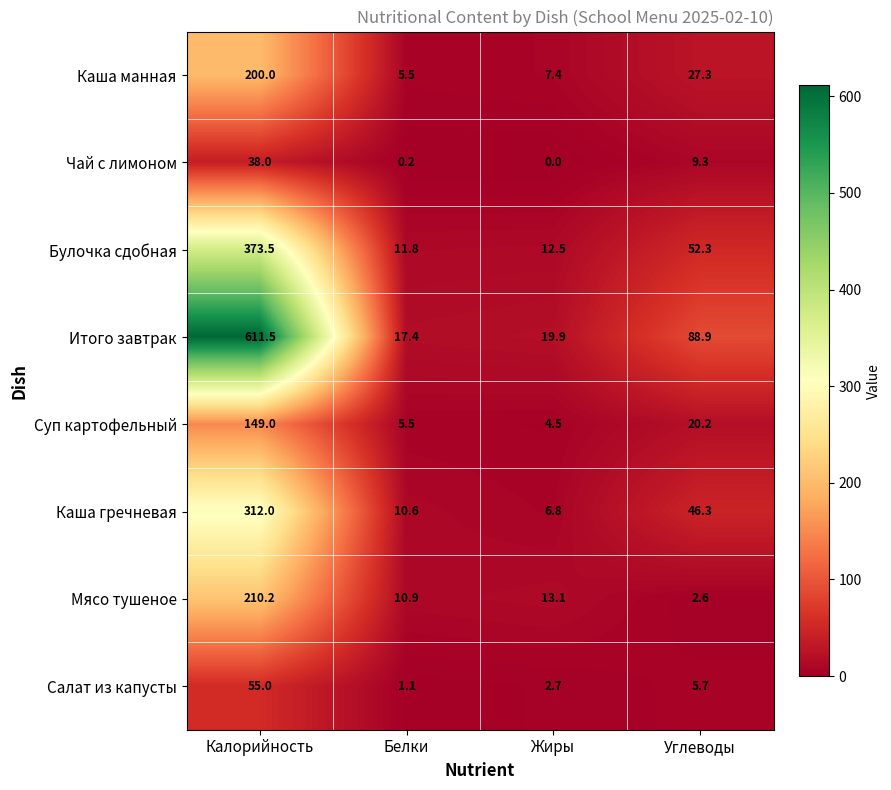

List the series in order of their peak value, highest first.

Итого завтрак, Булочка сдобная, Каша гречневая, Мясо тушеное, Каша манная, Суп картофельный, Салат из капусты, Чай с лимоном